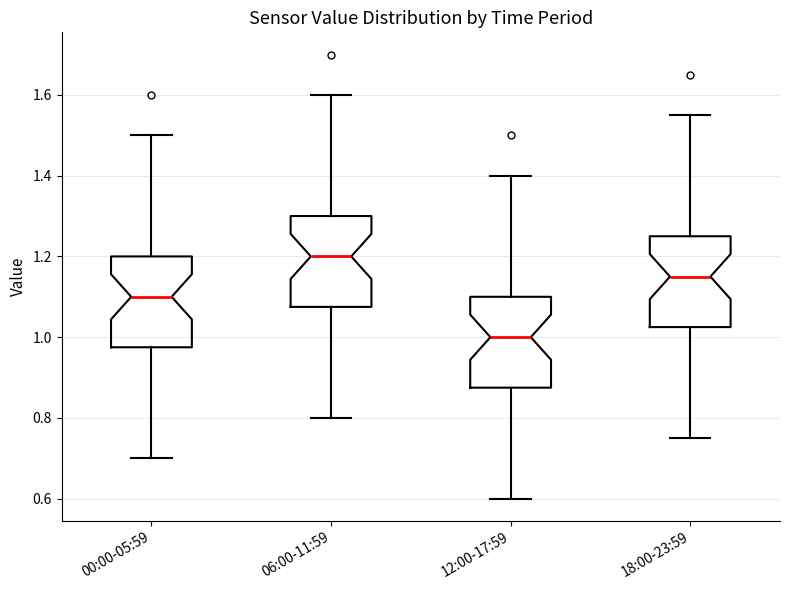

Where is the lower edge of the box for 12:00-17:59 on the y-axis? The values are not printed on the chart, so give them approximately, as read against the axis.

0.88